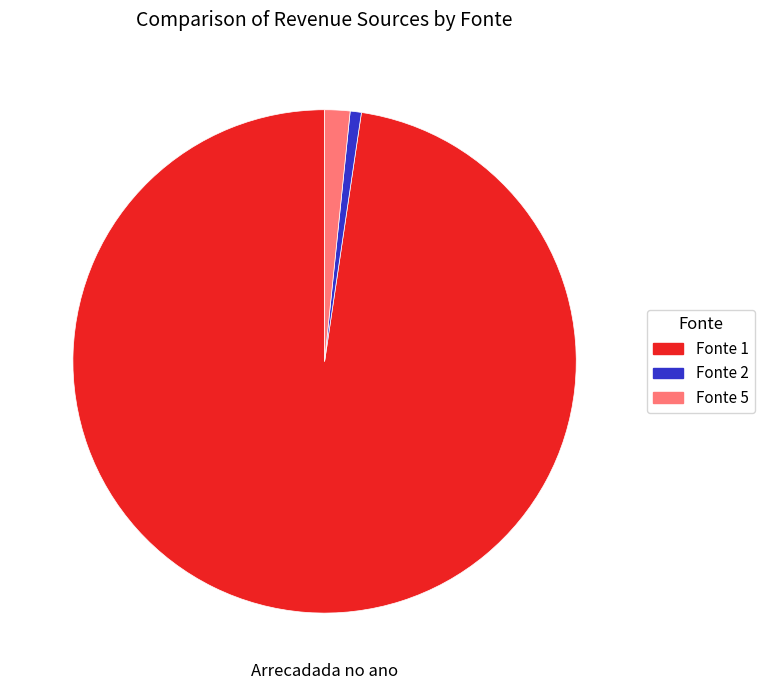

Is the sum of Fonte 1 and Fonte 5 greater than half?

Yes